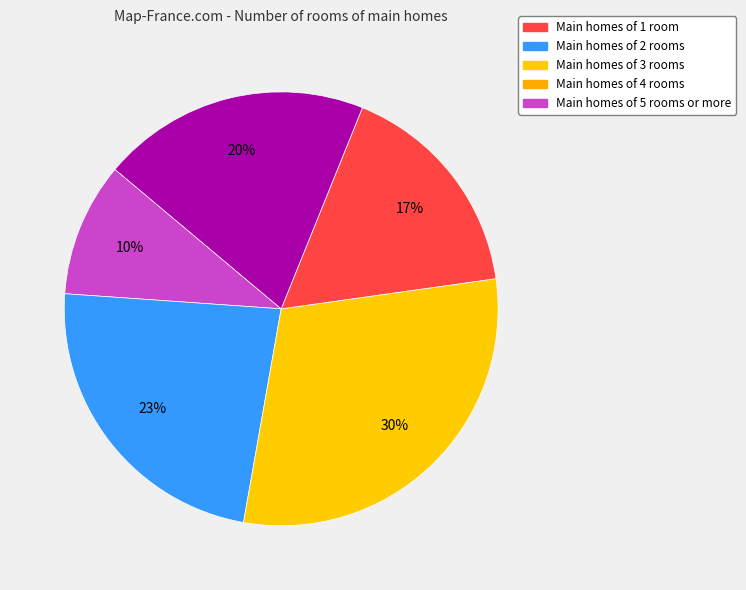

Is there a majority slice in this chart?

No